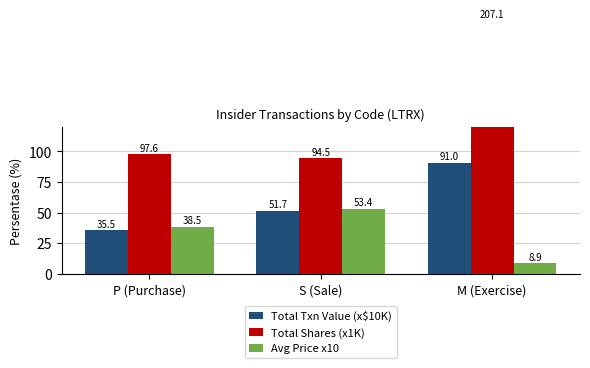

Does the chart contain any negative values?

No